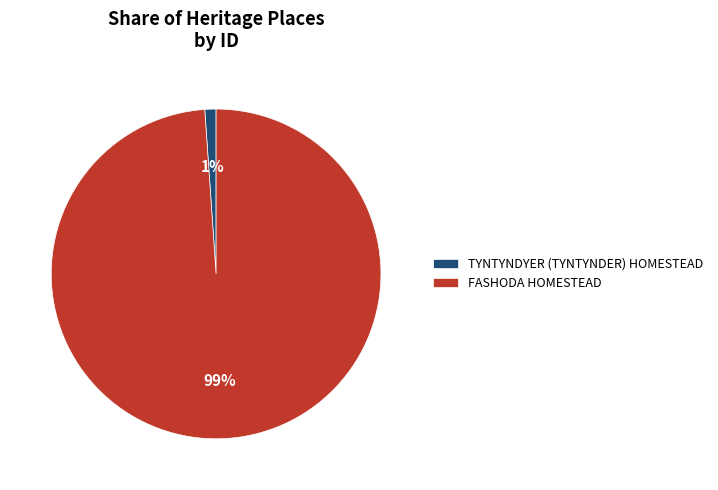

Combined, do FASHODA HOMESTEAD and TYNTYNDYER (TYNTYNDER) HOMESTEAD account for over 50%?

Yes